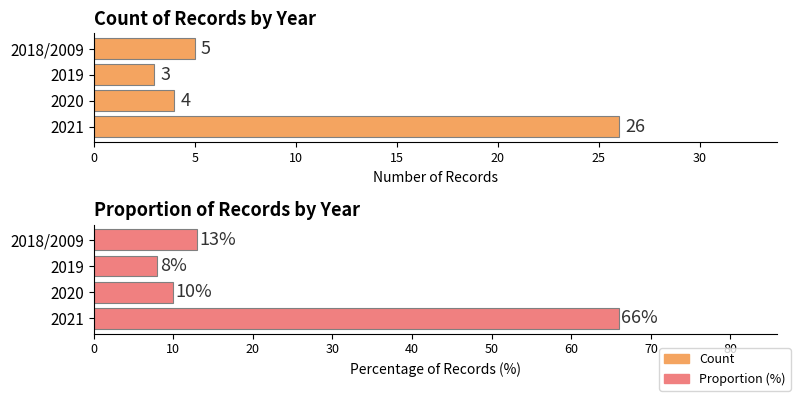

What are all the series names shown in the legend?

Count, Proportion (%)